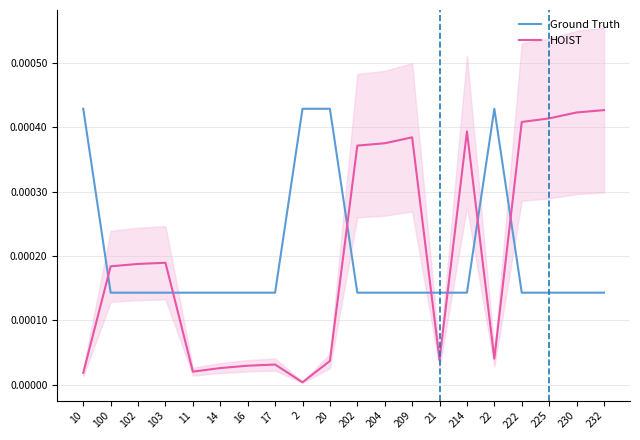

Rank the series at 21 from highest to lowest value.

Ground Truth, HOIST